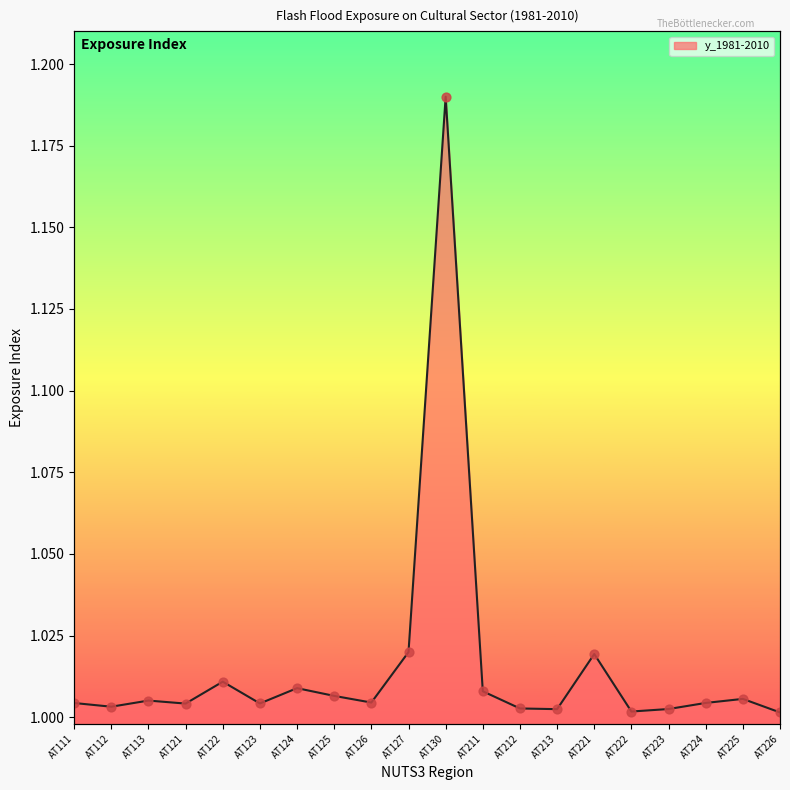

Between AT111 and AT123, which is larger?

AT111